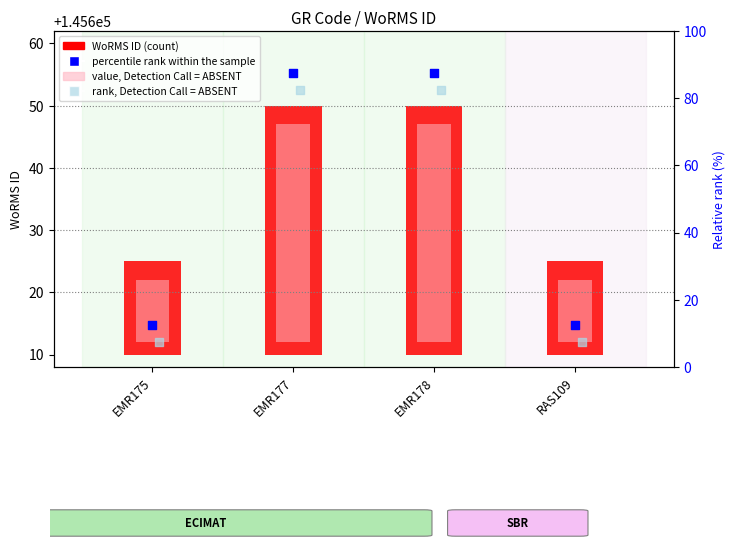

What is the total value across all series at RAS109?

45.0